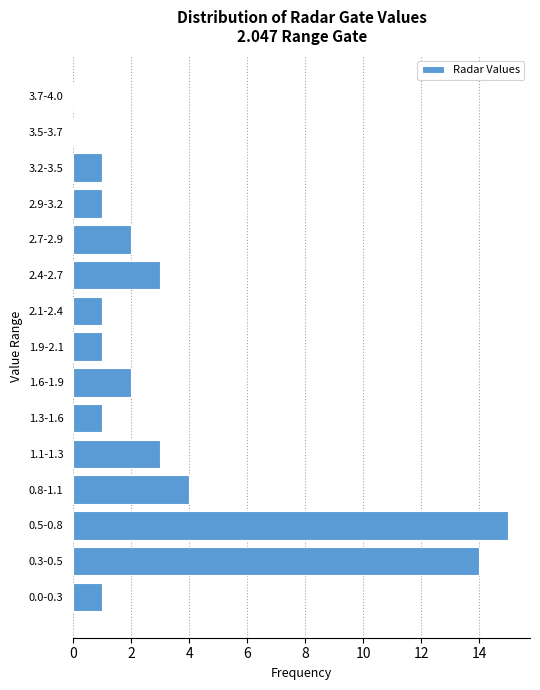

Reading top to bottom, transcribe all the data shown in this chart.

3.7-4.0=0	3.5-3.7=0	3.2-3.5=1	2.9-3.2=1	2.7-2.9=2	2.4-2.7=3	2.1-2.4=1	1.9-2.1=1	1.6-1.9=2	1.3-1.6=1	1.1-1.3=3	0.8-1.1=4	0.5-0.8=15	0.3-0.5=14	0.0-0.3=1